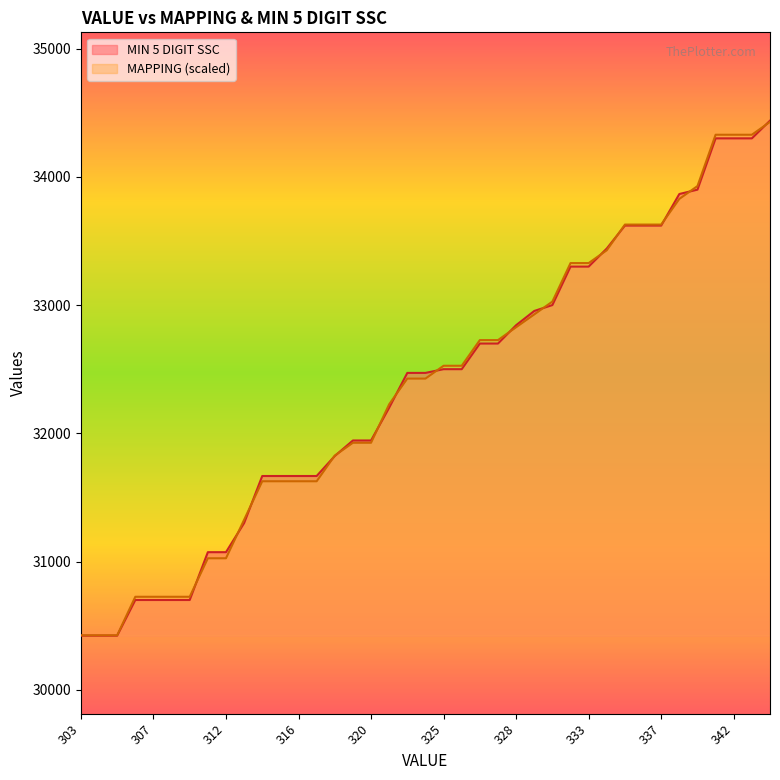

What are all the series names shown in the legend?

MIN 5 DIGIT SSC, MAPPING (scaled)